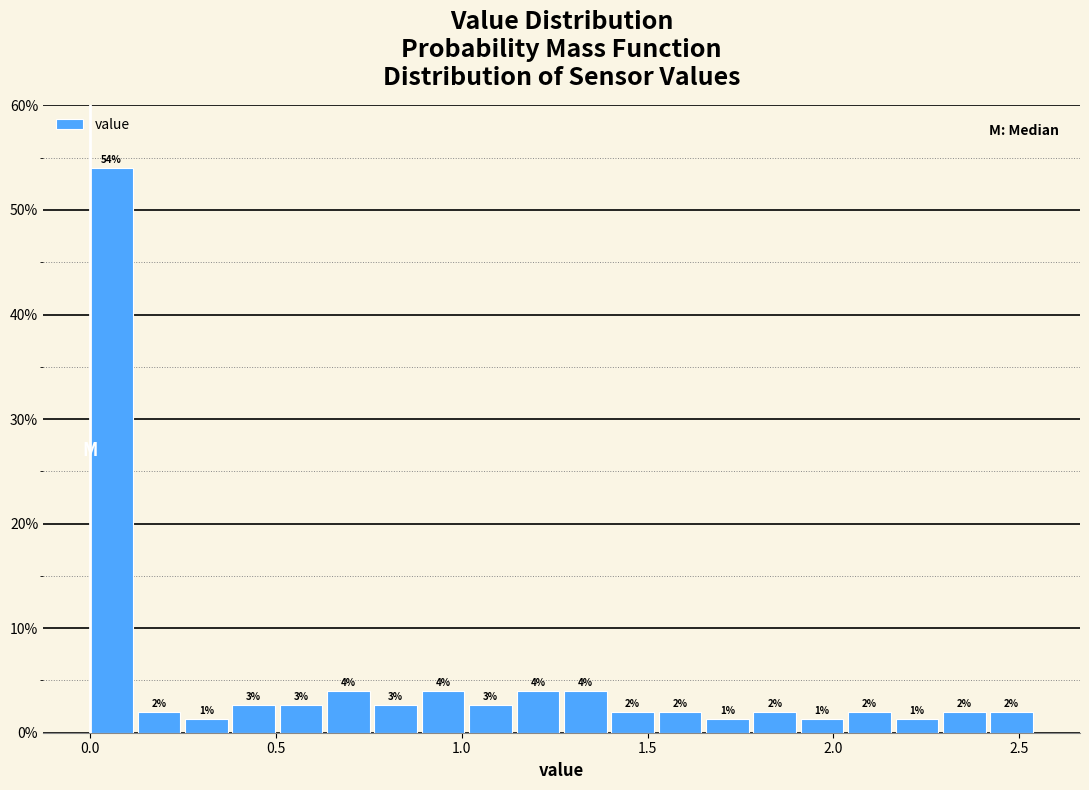

Around what value on the x-axis is the tallest bar? Give the approximate position of its centre, as read against the axis.

0.05